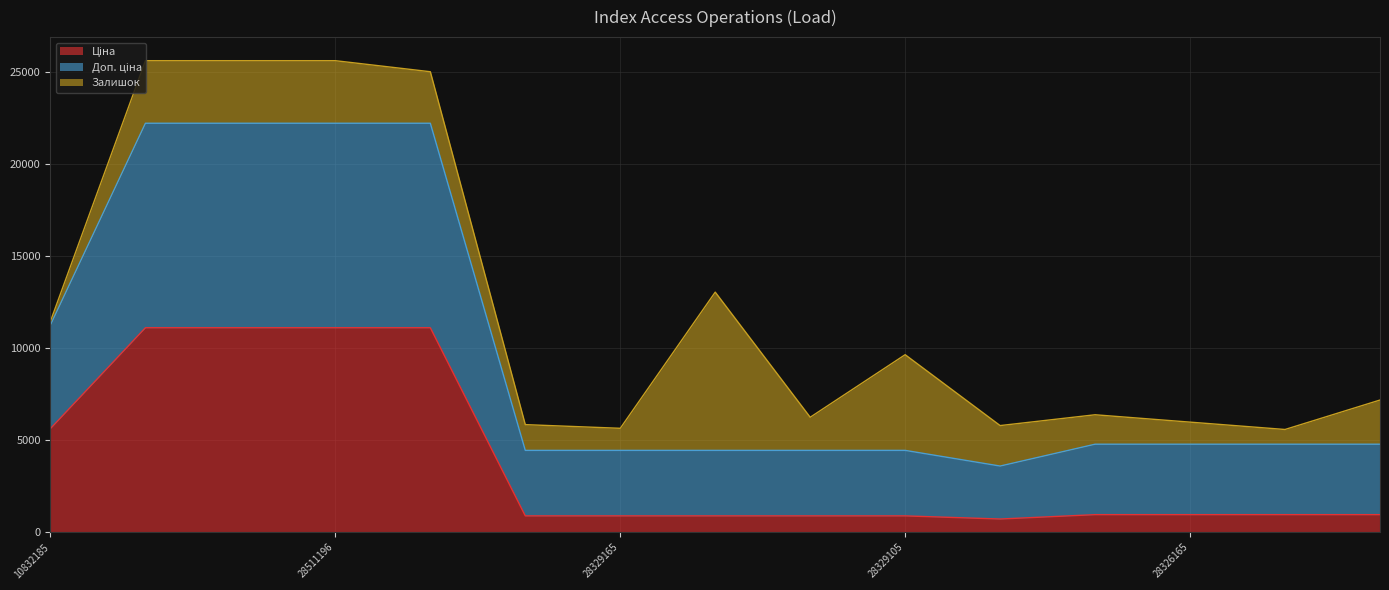

True or false: Доп. ціна and Ціна intersect in this chart.

False